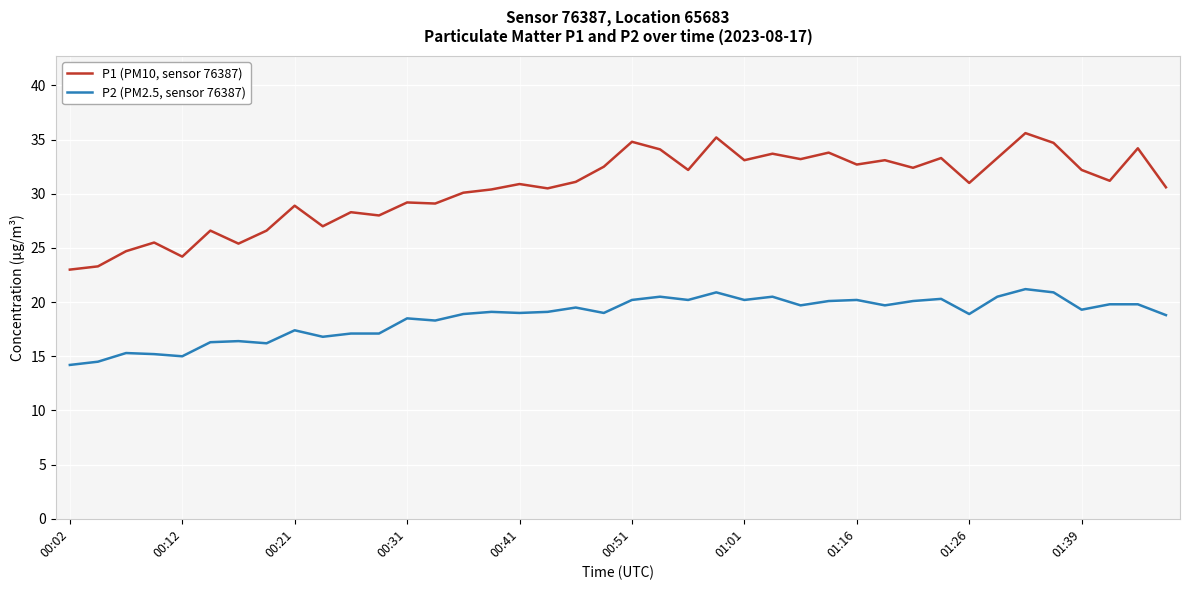

True or false: P1 (PM10, sensor 76387) and P2 (PM2.5, sensor 76387) intersect in this chart.

False